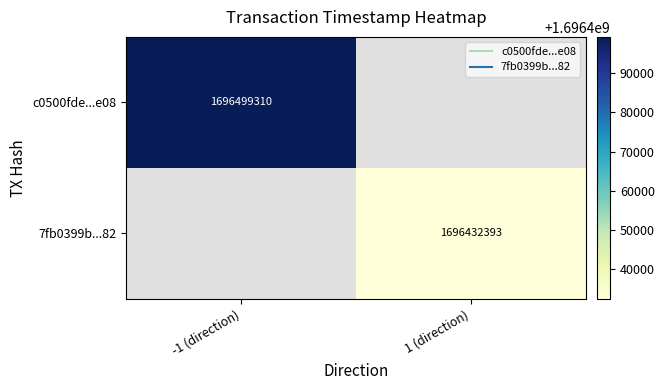

List the labels in order of 7fb0399b...82 value, smallest first.

-1 (direction), 1 (direction)